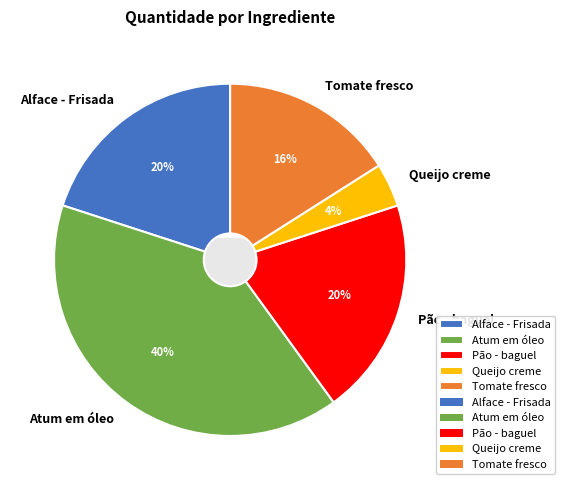

To the nearest percent, what portion does Pão - baguel represent?

20%